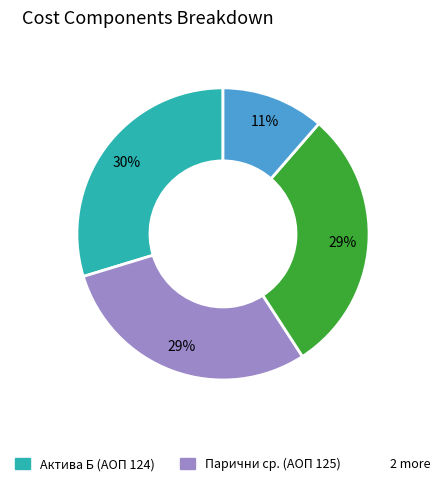

How many segments does this pie chart have?

4